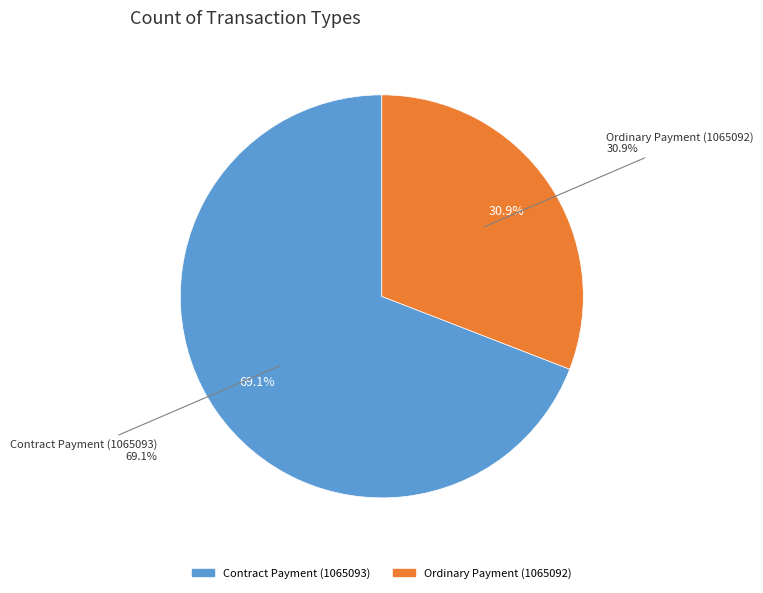

The Contract Payment (1065093) slice represents 58% of the pie. True or false?

False